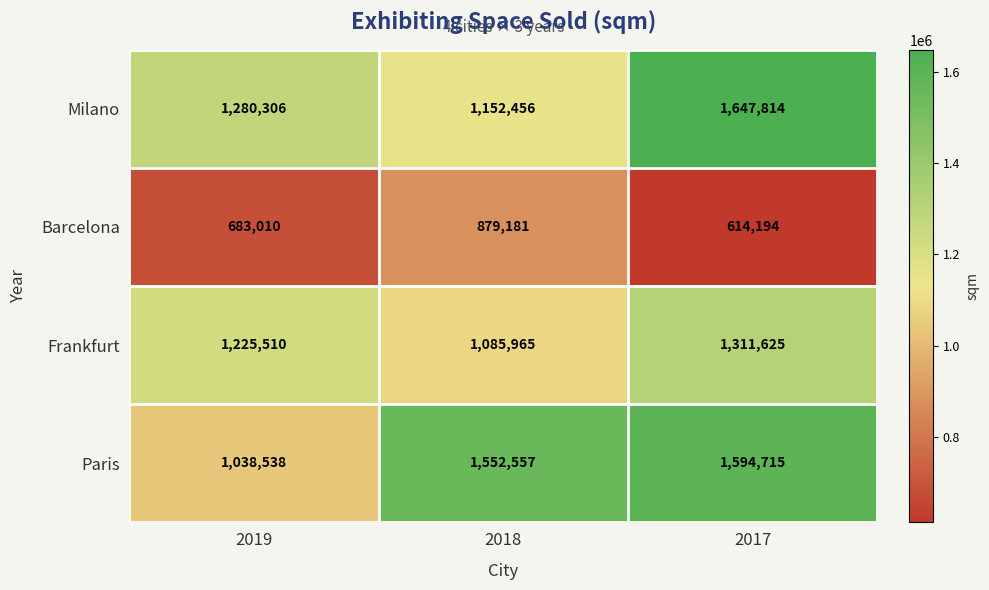

The Paris series shows 1038538 at 2019. True or false?

True